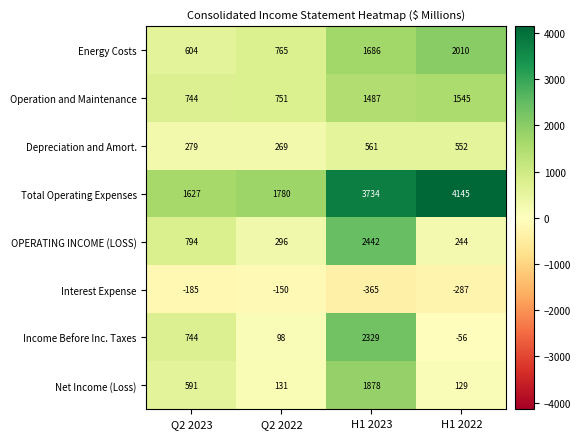

Is it true that Interest Expense equals -84 at H1 2022?

False